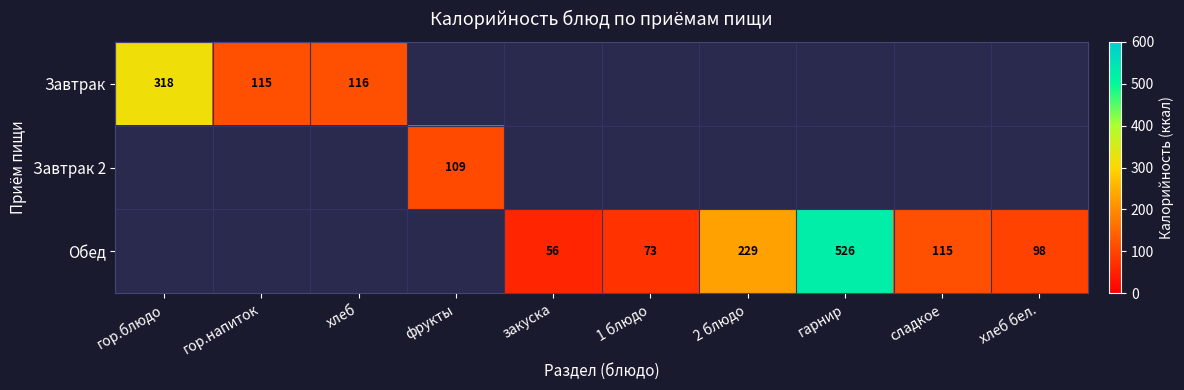

The Обед series shows 137 at хлеб бел.. True or false?

False